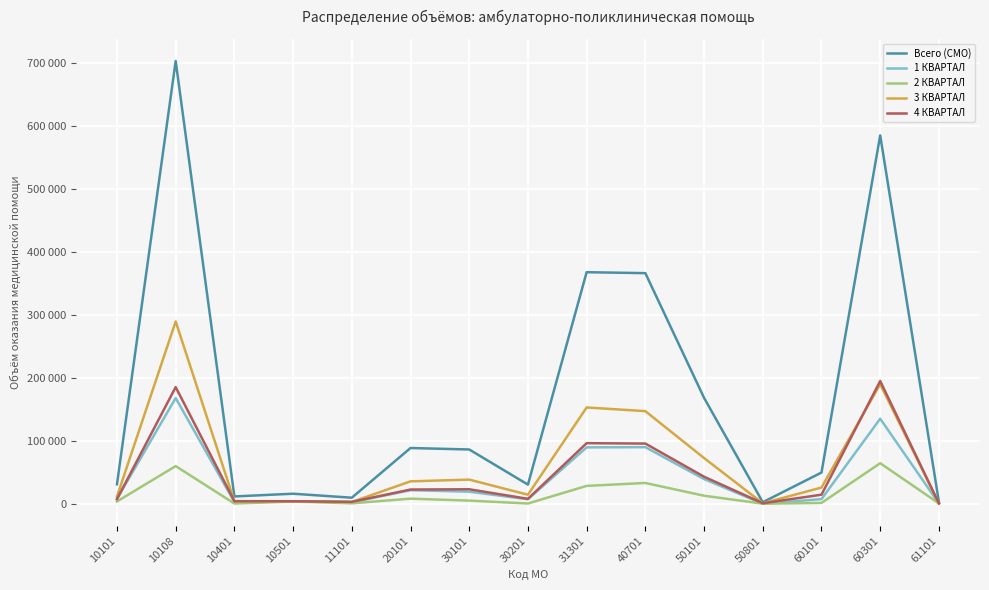

Does the chart display data point markers on the line(s)?

No